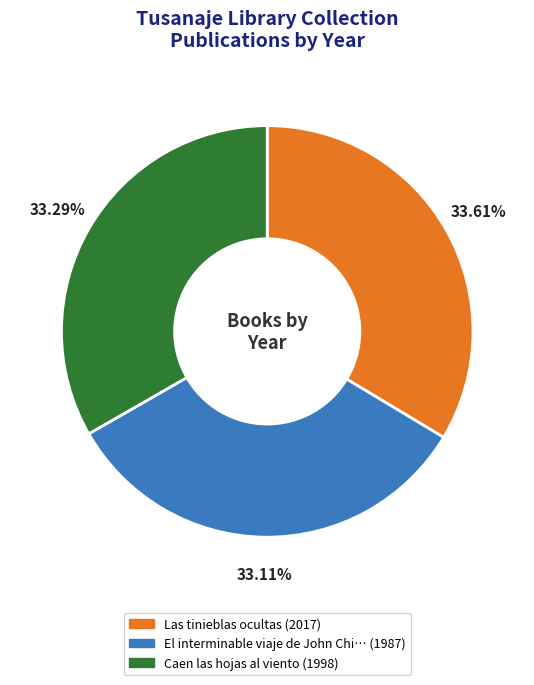

Is there a majority slice in this chart?

No